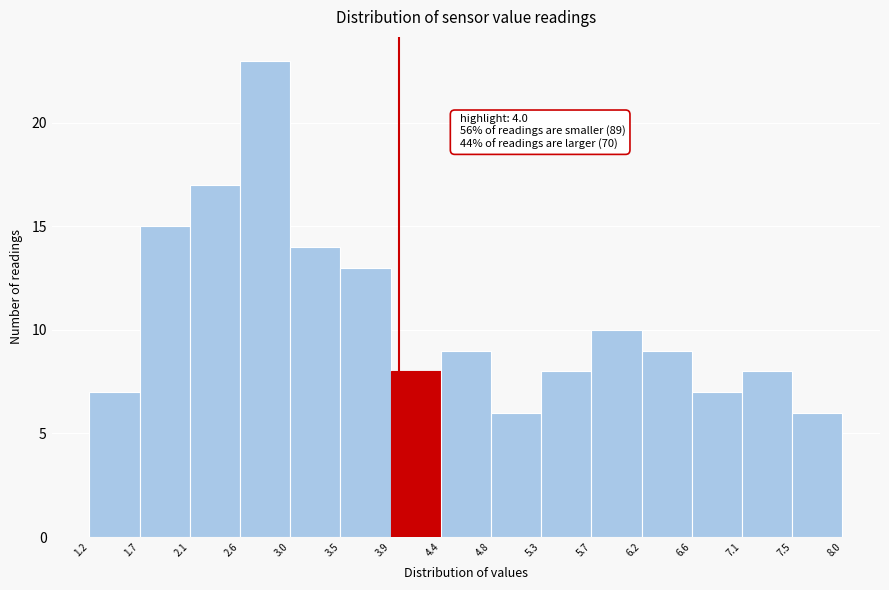

Over which range of the x-axis is the bar tallest?

2.6 to 3.0